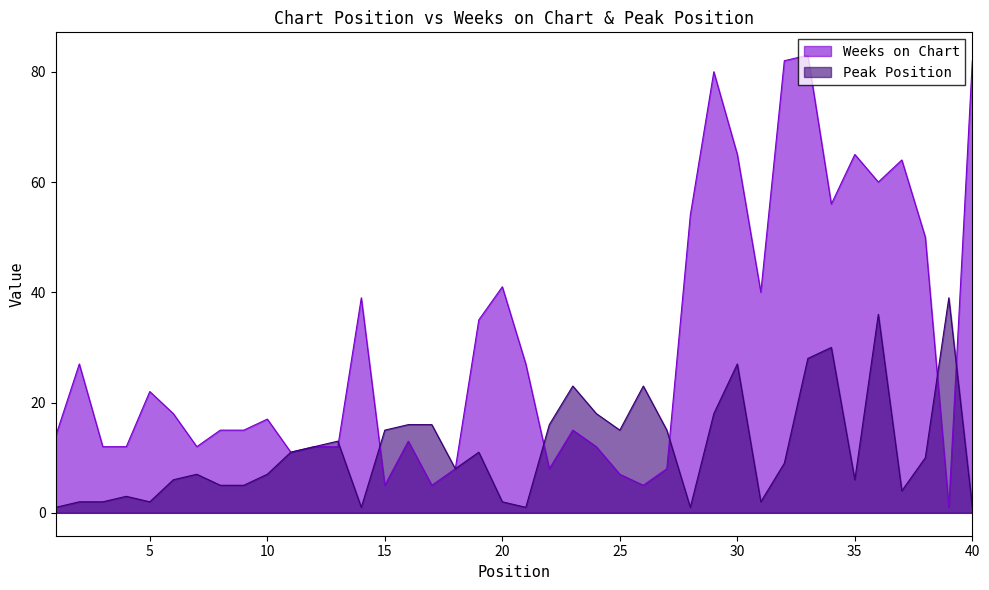

Between 15 and 16, which is larger?

16